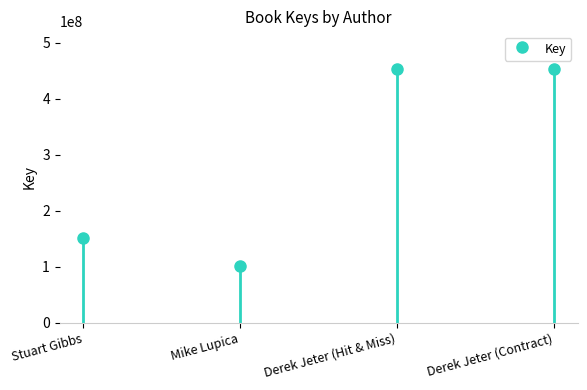

Approximately how many times larger is the value at Stuart Gibbs compared to Mike Lupica?

1.5